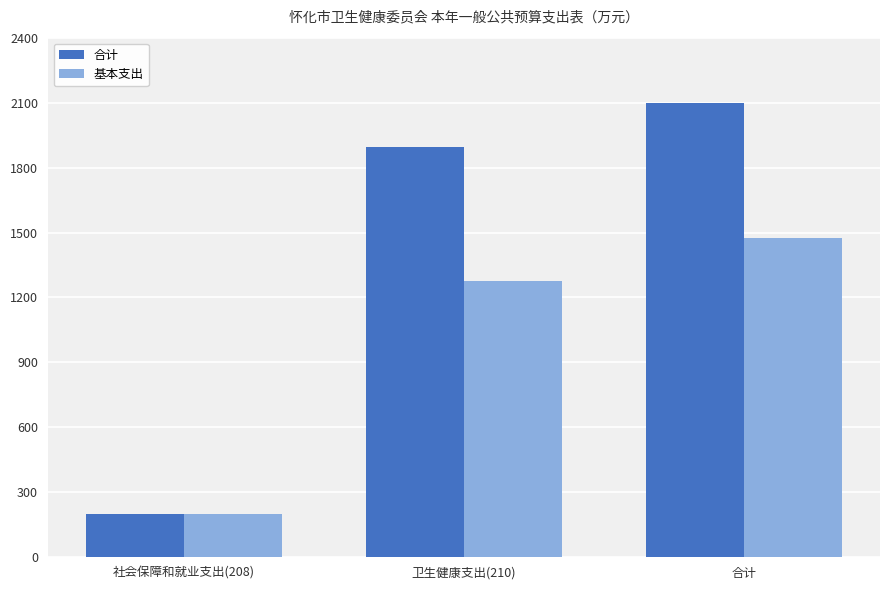

Rank the categories by 合计 value from lowest to highest.

社会保障和就业支出(208), 卫生健康支出(210), 合计